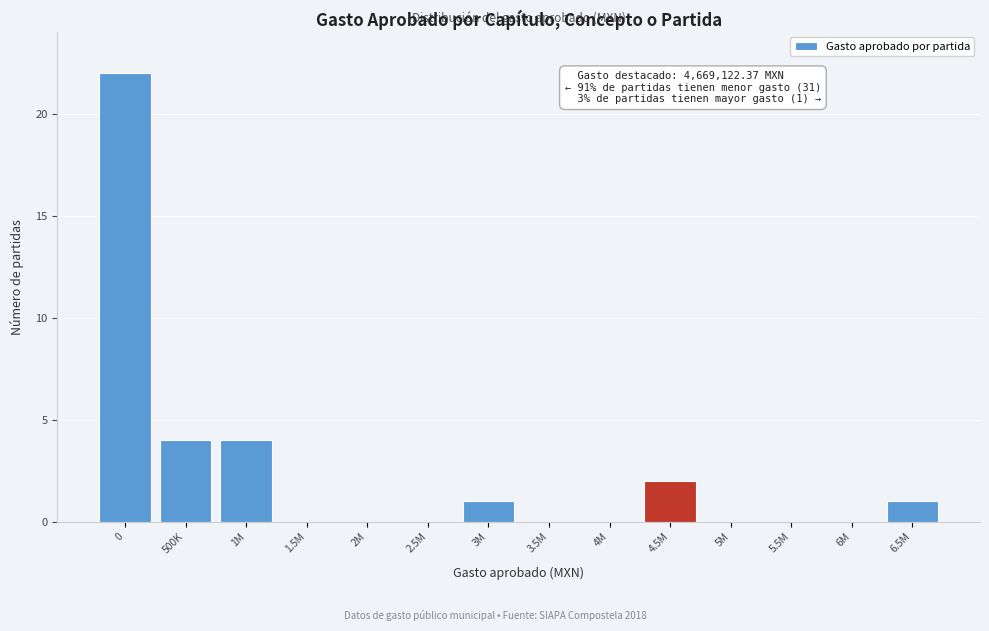

Reading left to right, what are all the values shown in this chart?

0=22	500K=4	1M=4	1.5M=0	2M=0	2.5M=0	3M=1	3.5M=0	4M=0	4.5M=2	5M=0	5.5M=0	6M=0	6.5M=1